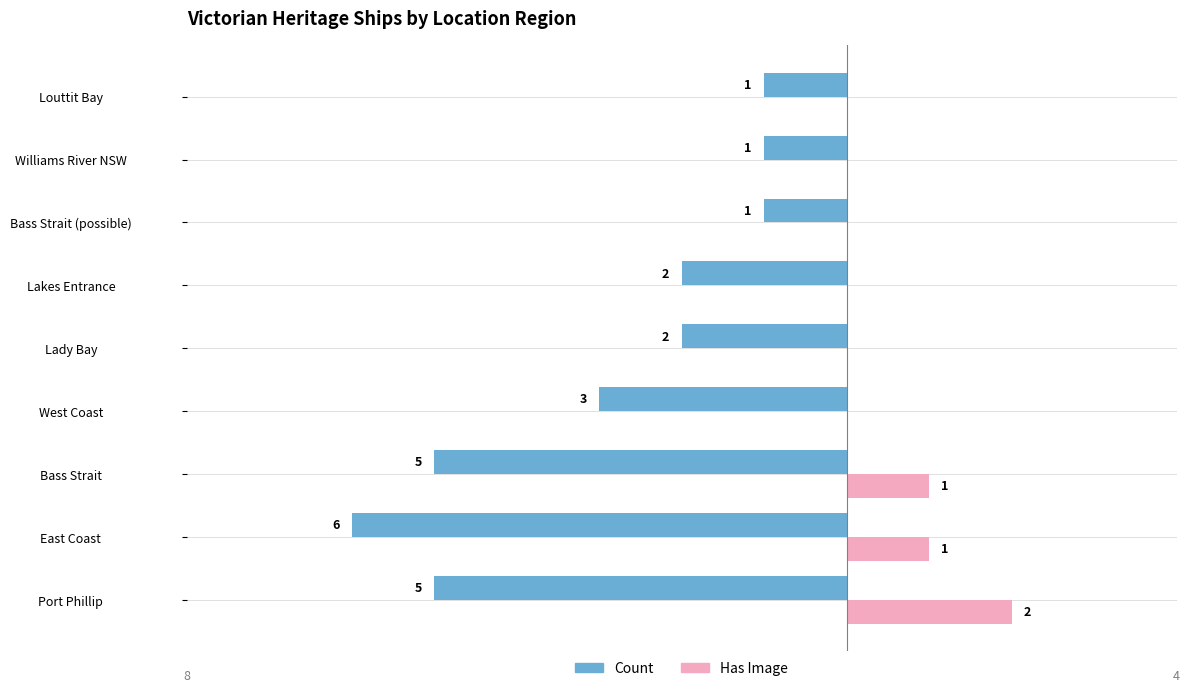

At which label does Has Image reach its peak?

Port Phillip